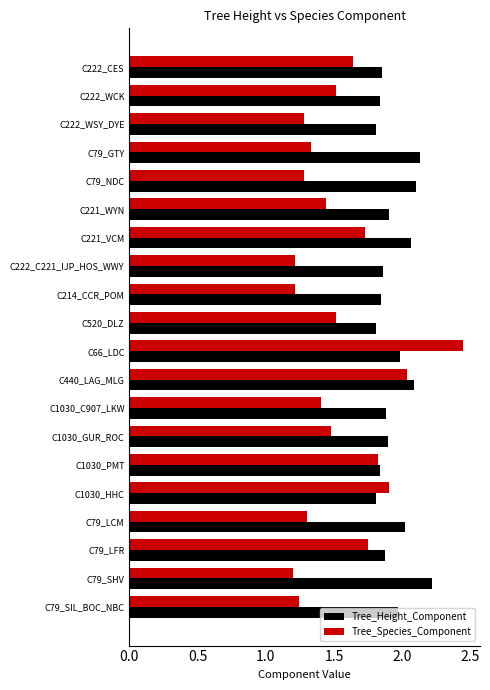

Which series has the largest range (max minus min)?

Tree_Species_Component